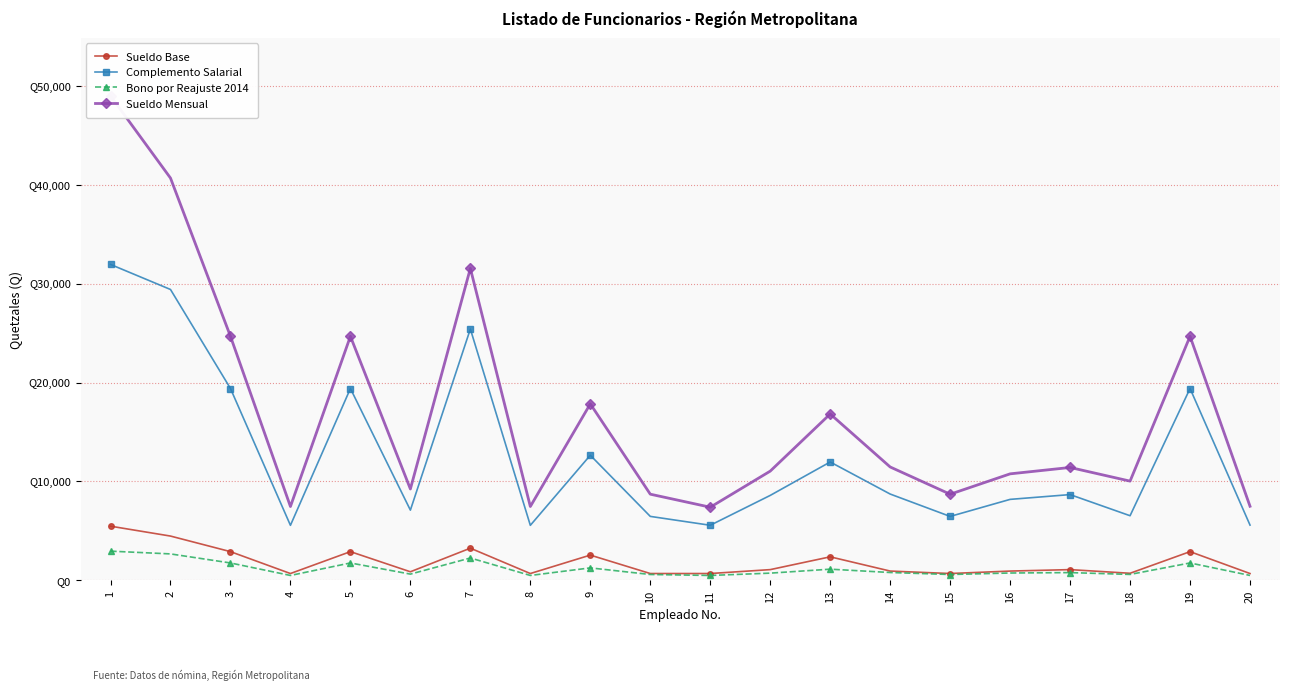

At which category is the sum across all series the highest?

1